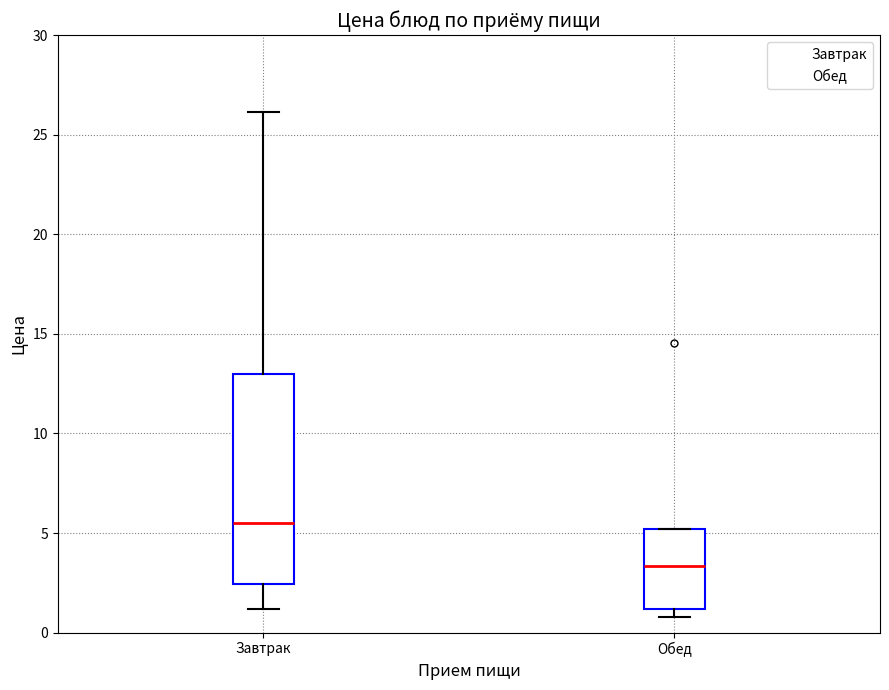

Which box is the tallest, from its lower edge to its upper edge?

Завтрак